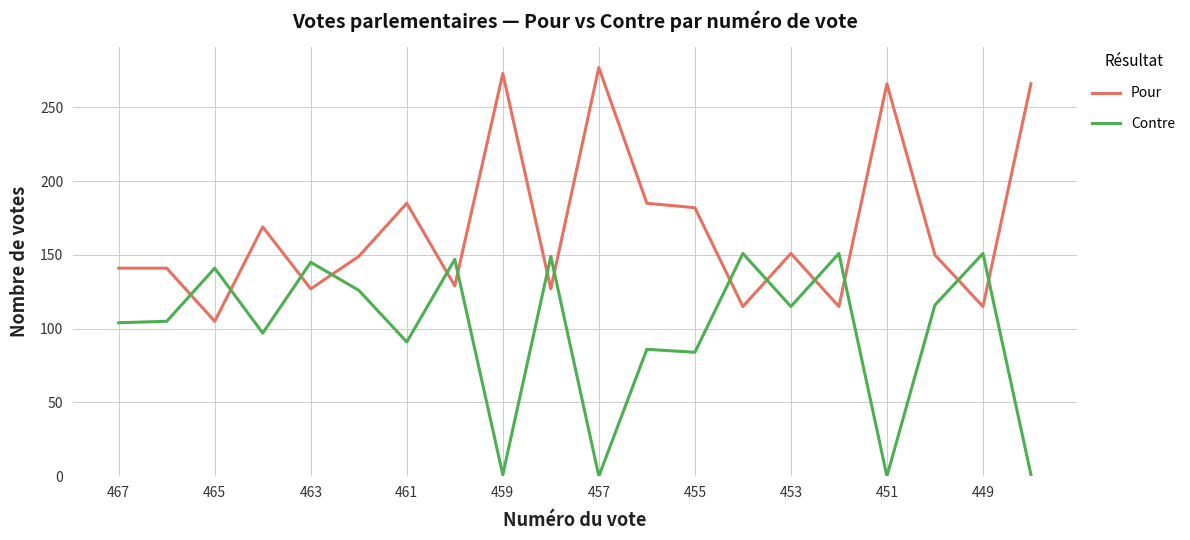

Does the chart display data point markers on the line(s)?

No